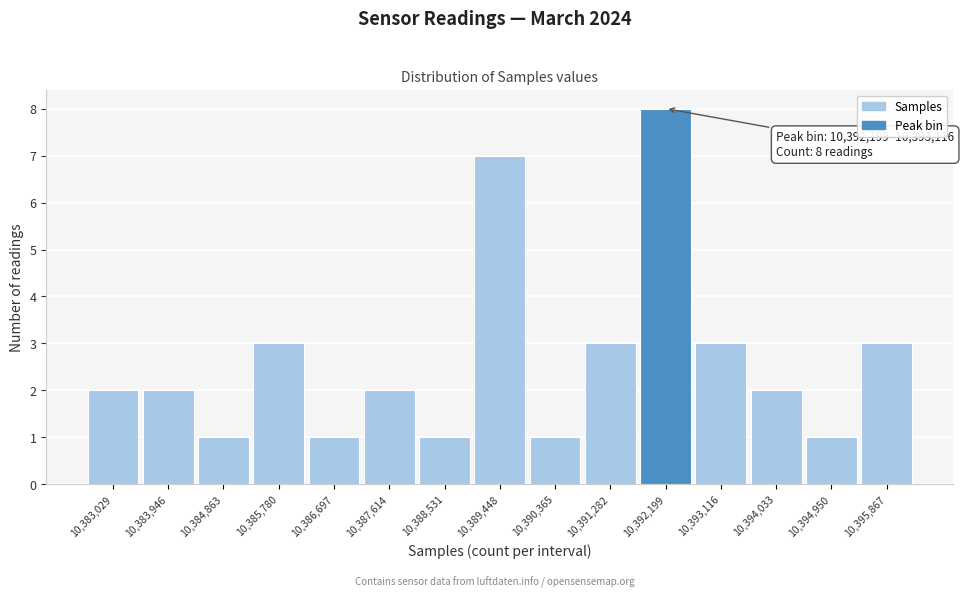

Reading right to left, what are all the values shown in this chart?

3	1	2	3	8	3	1	7	1	2	1	3	1	2	2